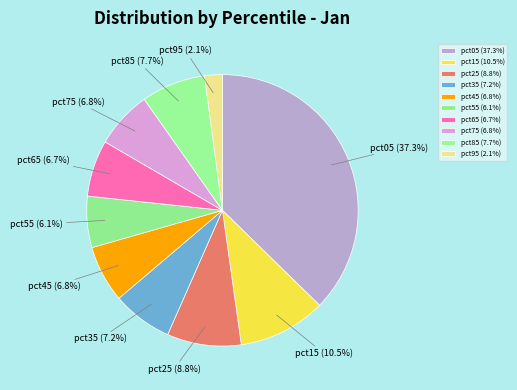

Approximately how many times larger is the value at pct65 compared to pct05?

0.2